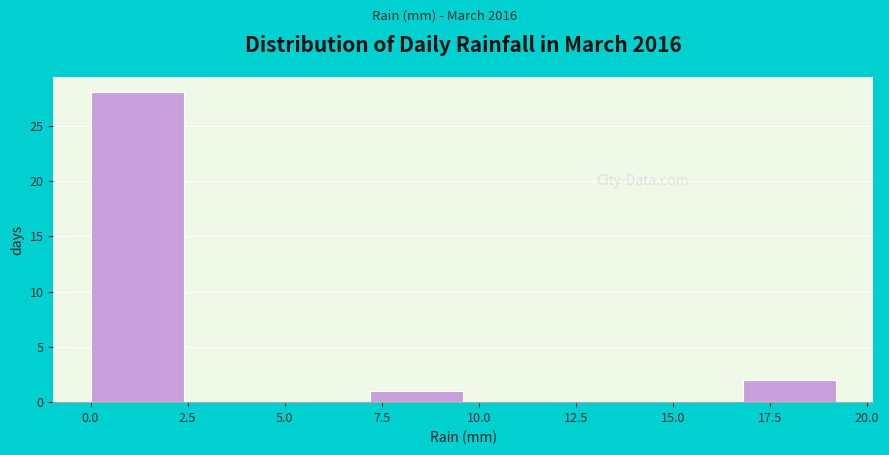

Which range on the x-axis has the tallest bar?

0.0 to 2.4